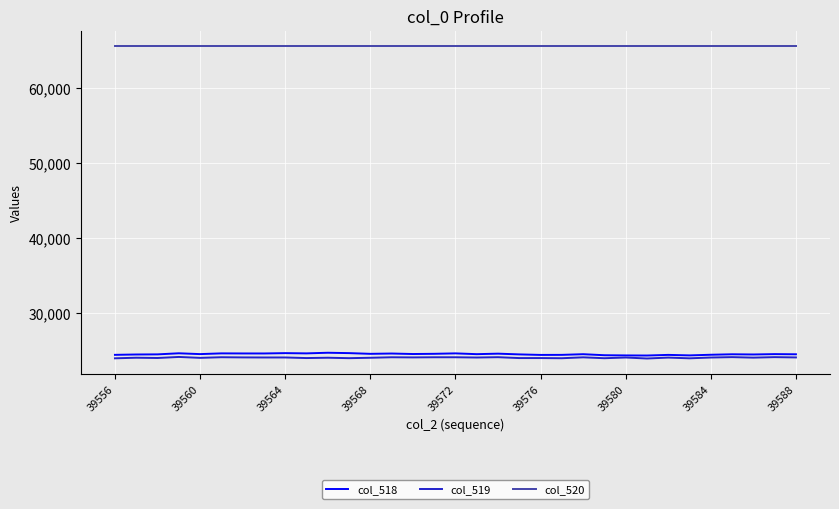

True or false: col_518 and col_520 cross at least once.

False